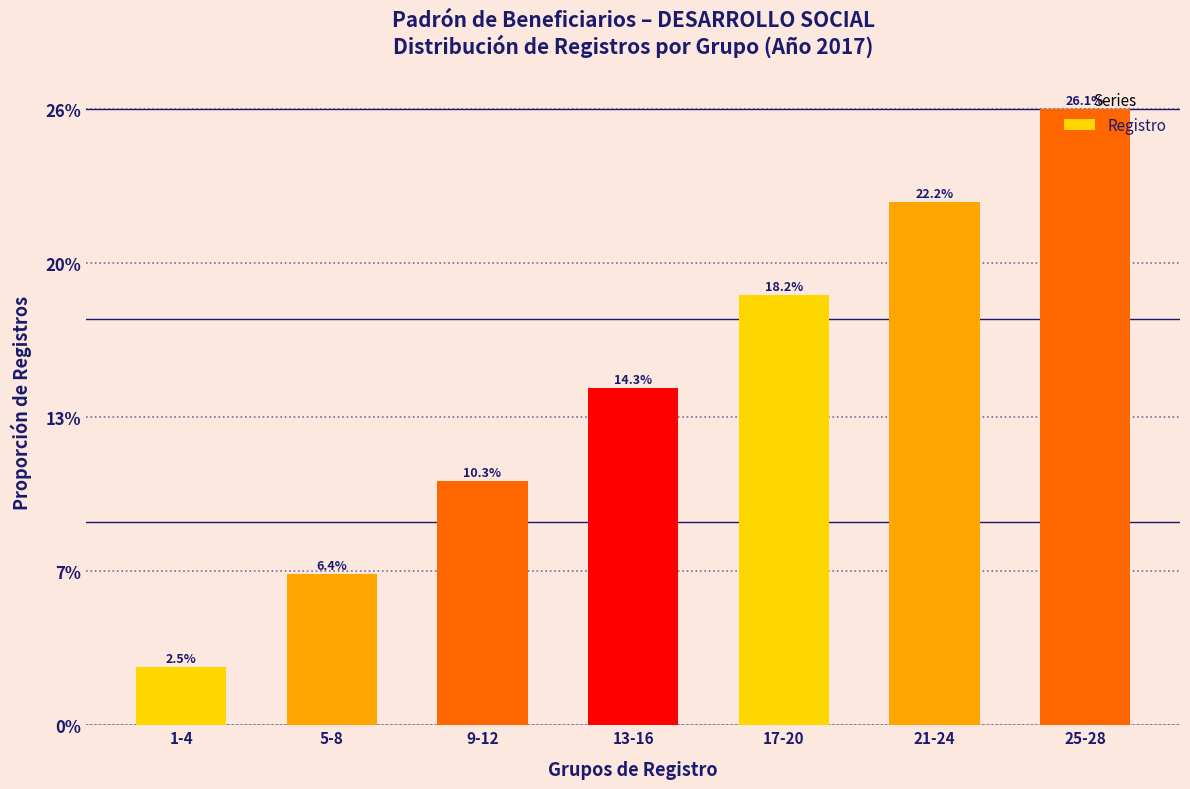

Is it true that the value at 5-8 is 14?

False